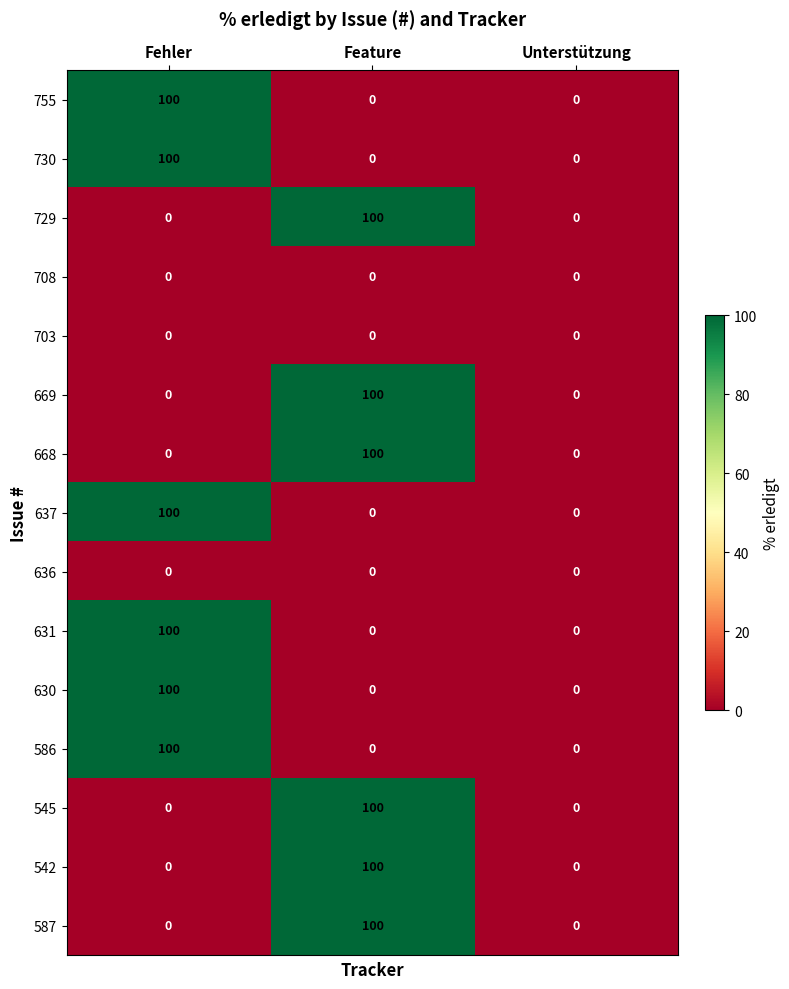

How many values in 730 are above zero?

1